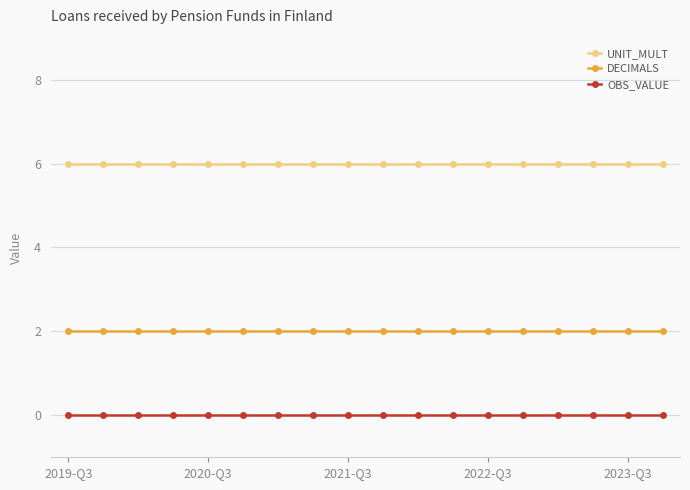

What is the sum of all UNIT_MULT values?

108